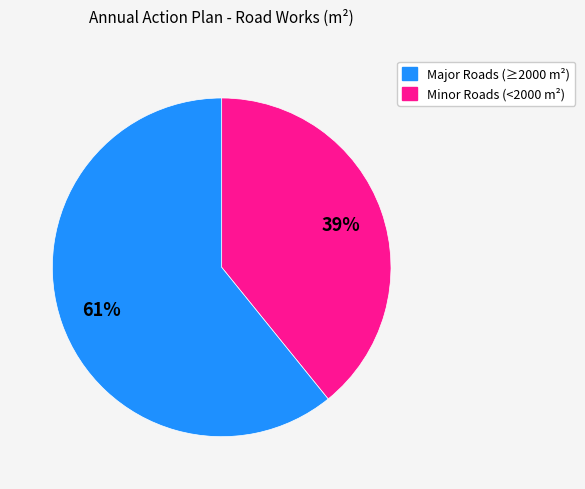

Does any single category account for the majority?

Yes